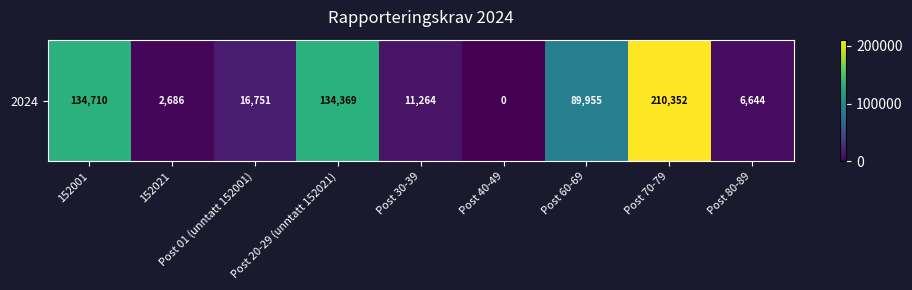

What is the difference between the values at Post 20-29 (unntatt 152021) and Post 30-39?

123105